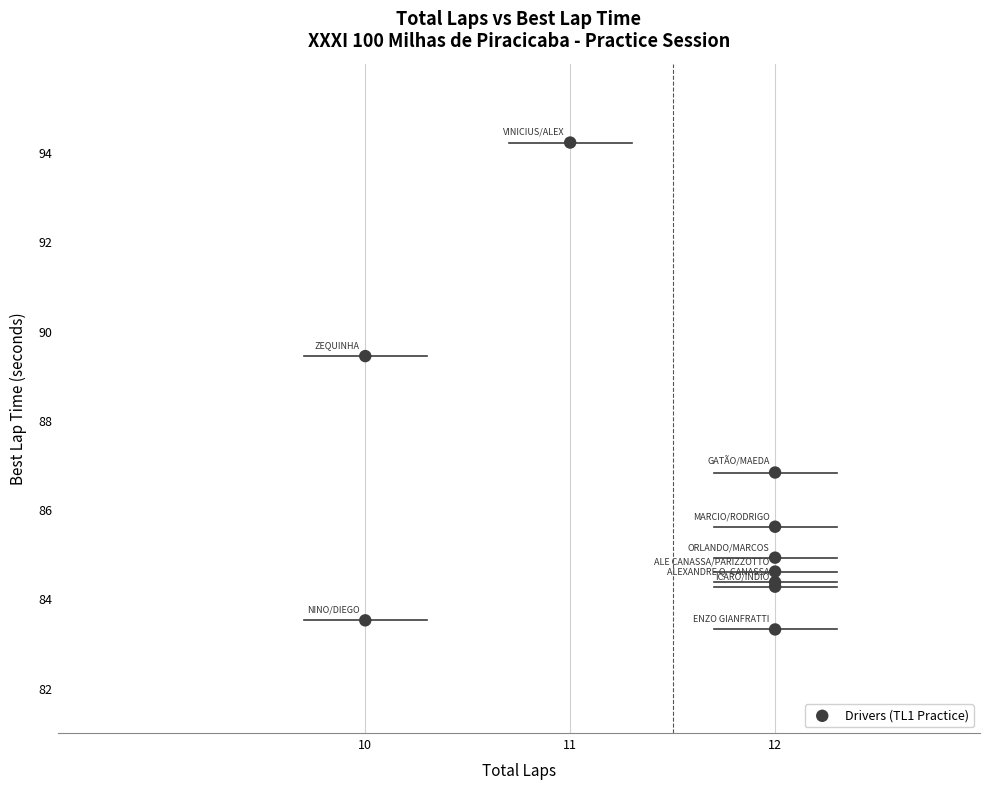

What Y value in the scatter plot is closest to 88?

86.8